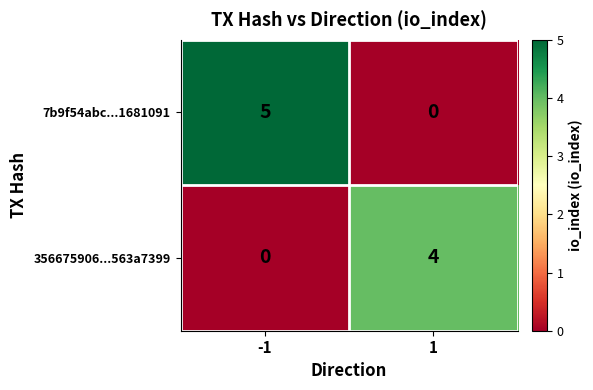

What is the highest value of the 356675906...563a7399 series?

4